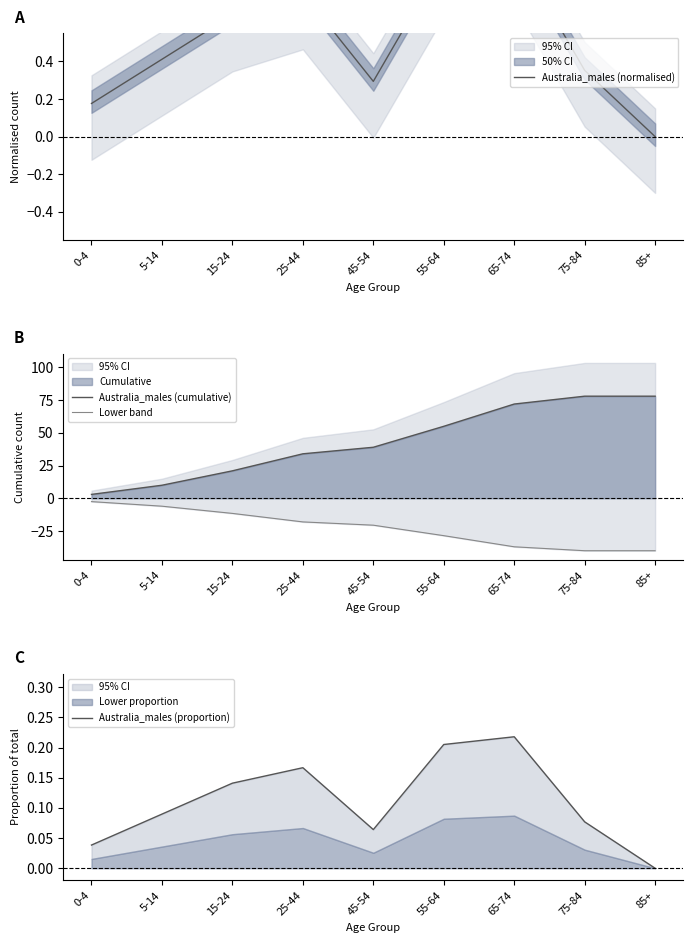

What is the label of the 4th point from the right?

55-64